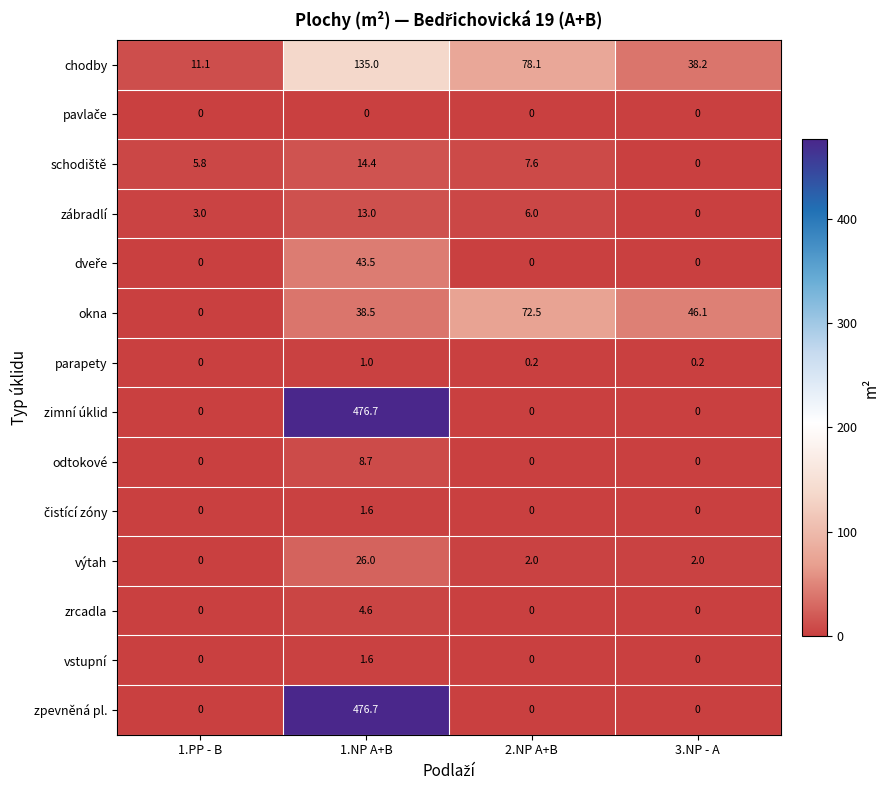

The zimní úklid series shows 213.1 at 1.NP A+B. True or false?

False